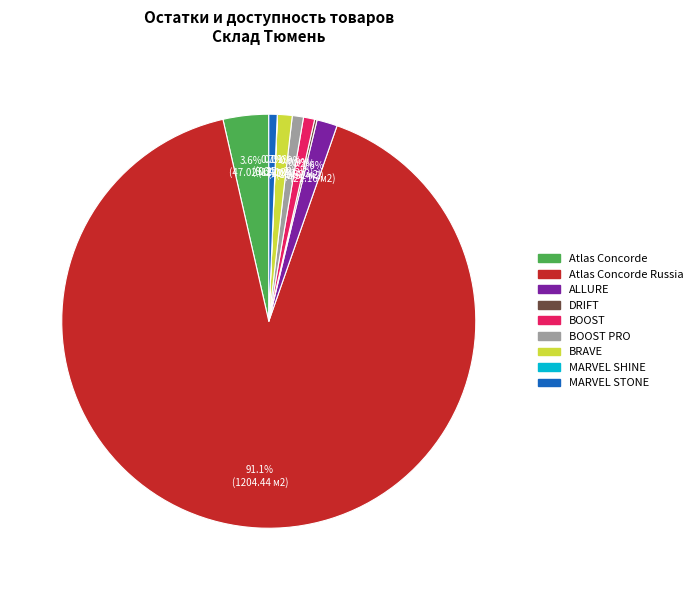

Which slice is the largest?

Atlas Concorde Russia